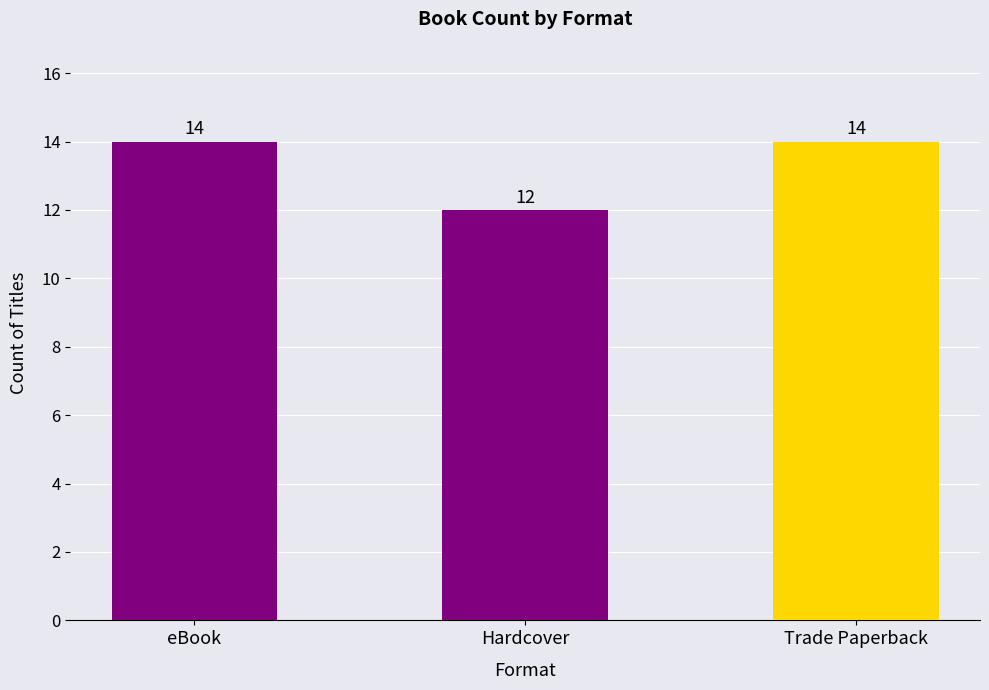

What is the maximum value shown in the chart?

14